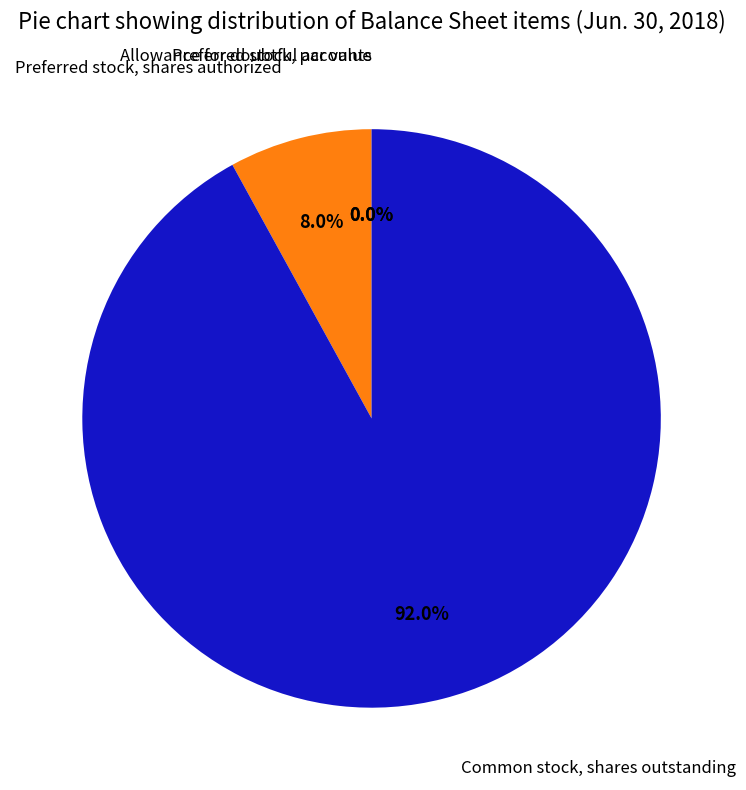

Is there any slice that represents more than half of the pie?

Yes